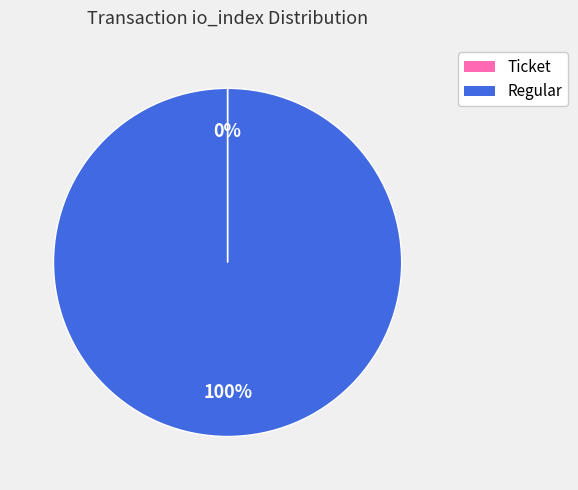

To the nearest percent, what is the average slice percentage?

50%